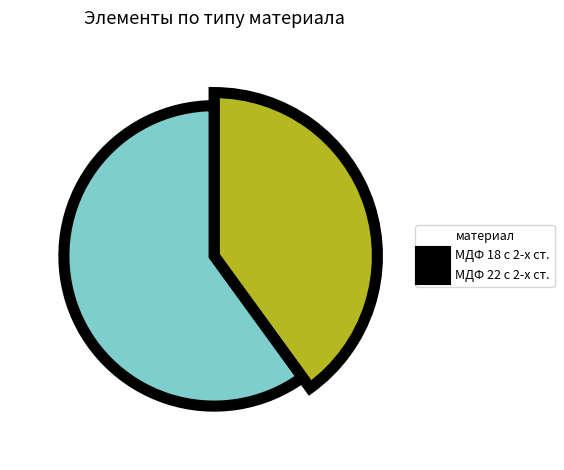

To the nearest percent, what portion does МДФ 18 с 2-х ст. represent?

40%